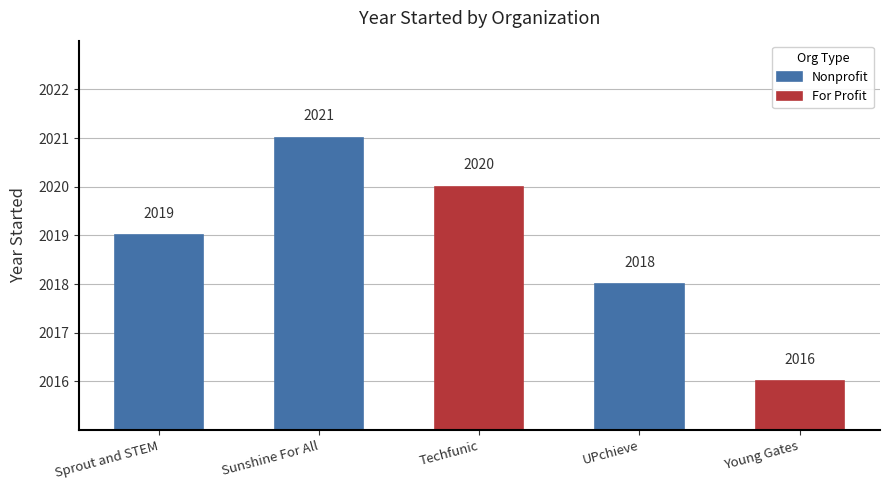

What is the change in value from Sunshine For All to Techfunic?

-1